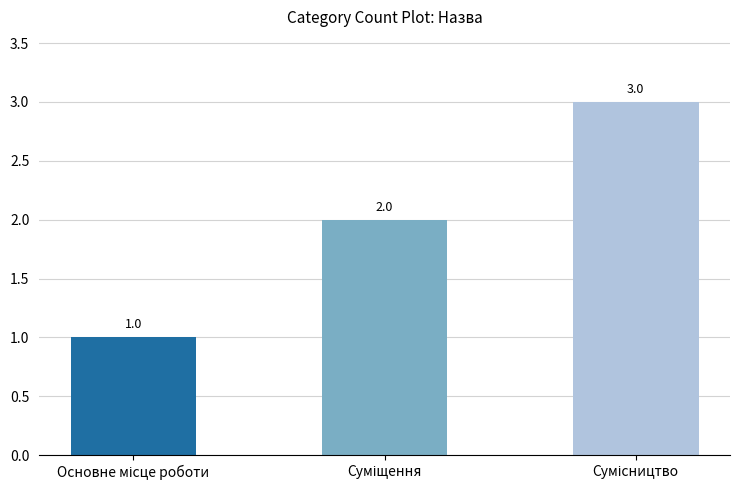

What is the greatest value displayed?

3